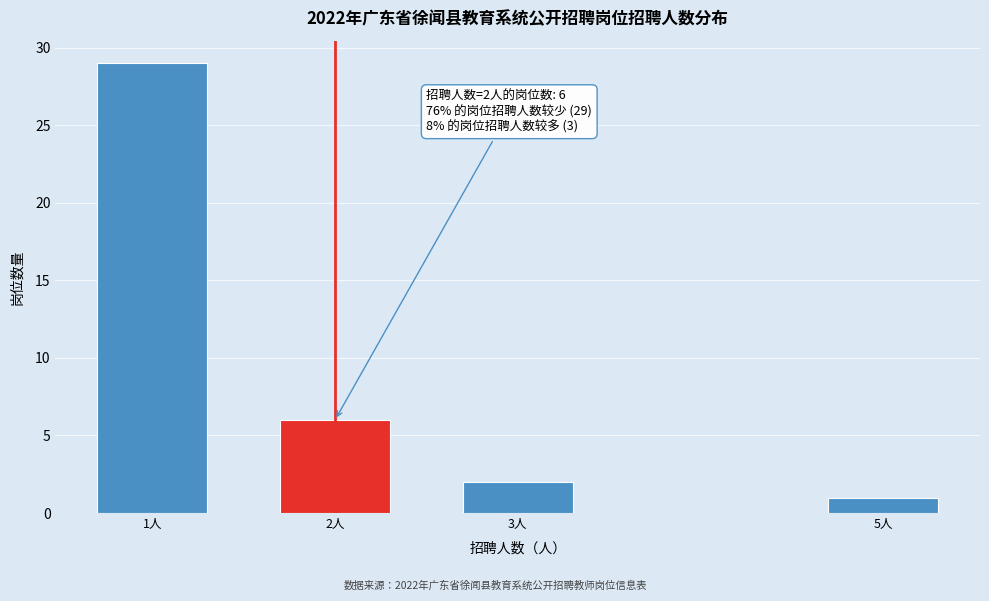

Reading left to right, extract all data points from this chart.

29	6	2	1